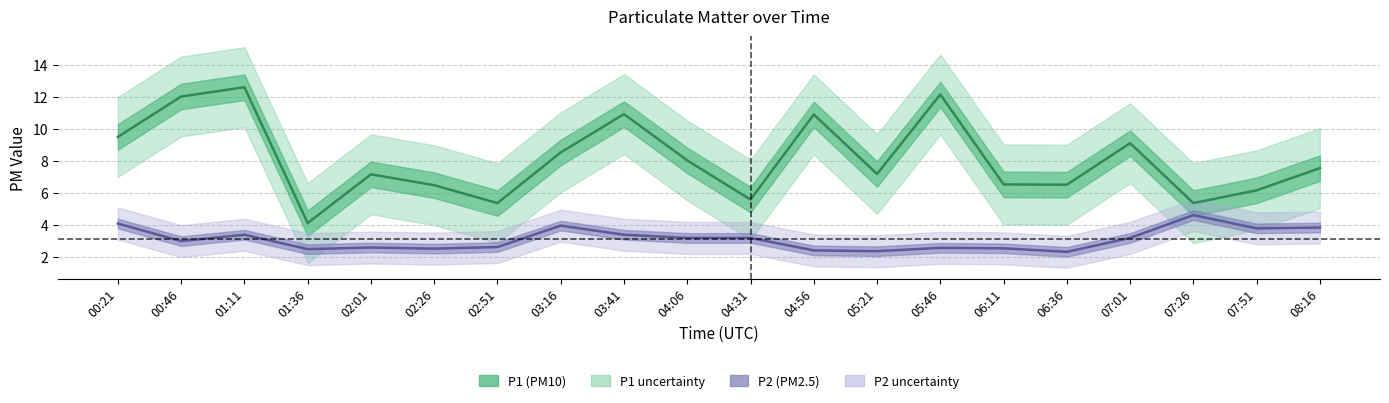

How many lines are shown in the chart?

2